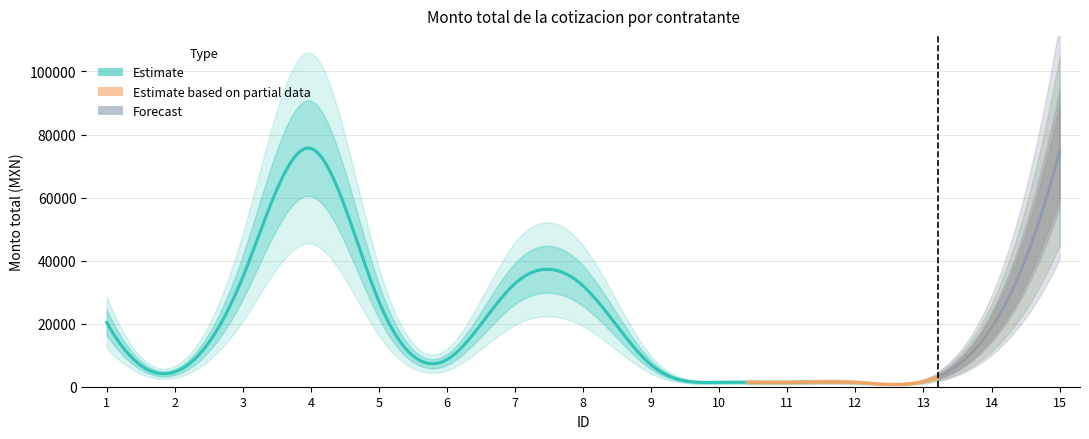

List the labels in order of value, largest first.

4, 15, 3, 7, 8, 5, 1, 14, 6, 9, 2, 13, 10, 11, 12